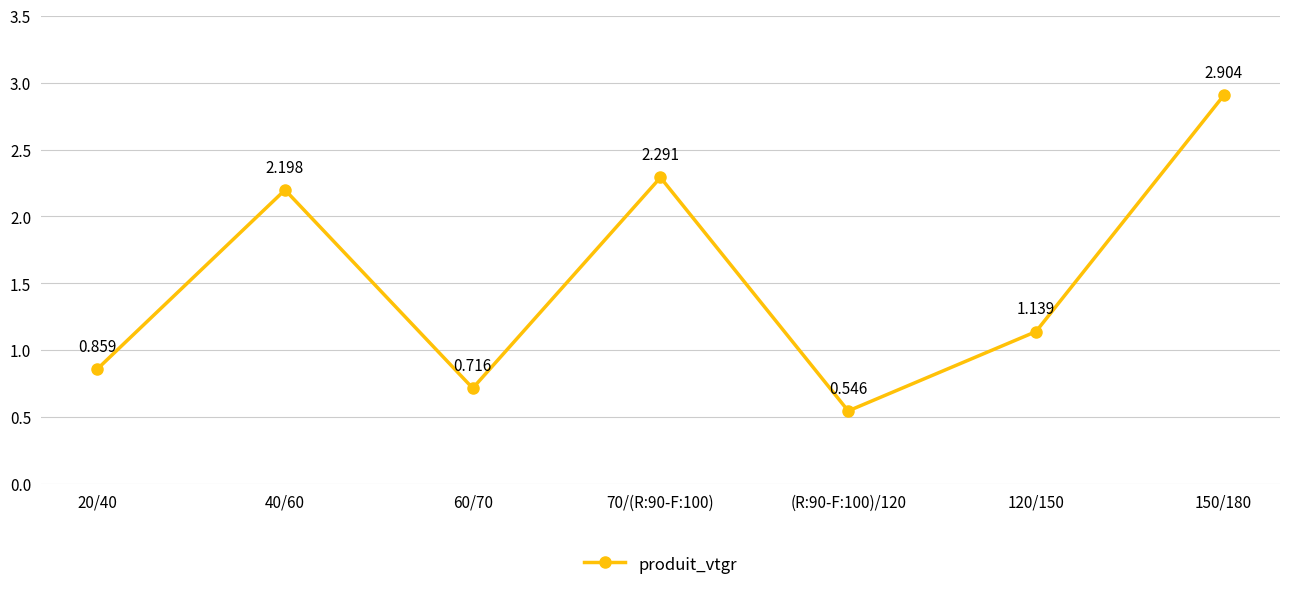

What is the greatest value displayed?

2.9